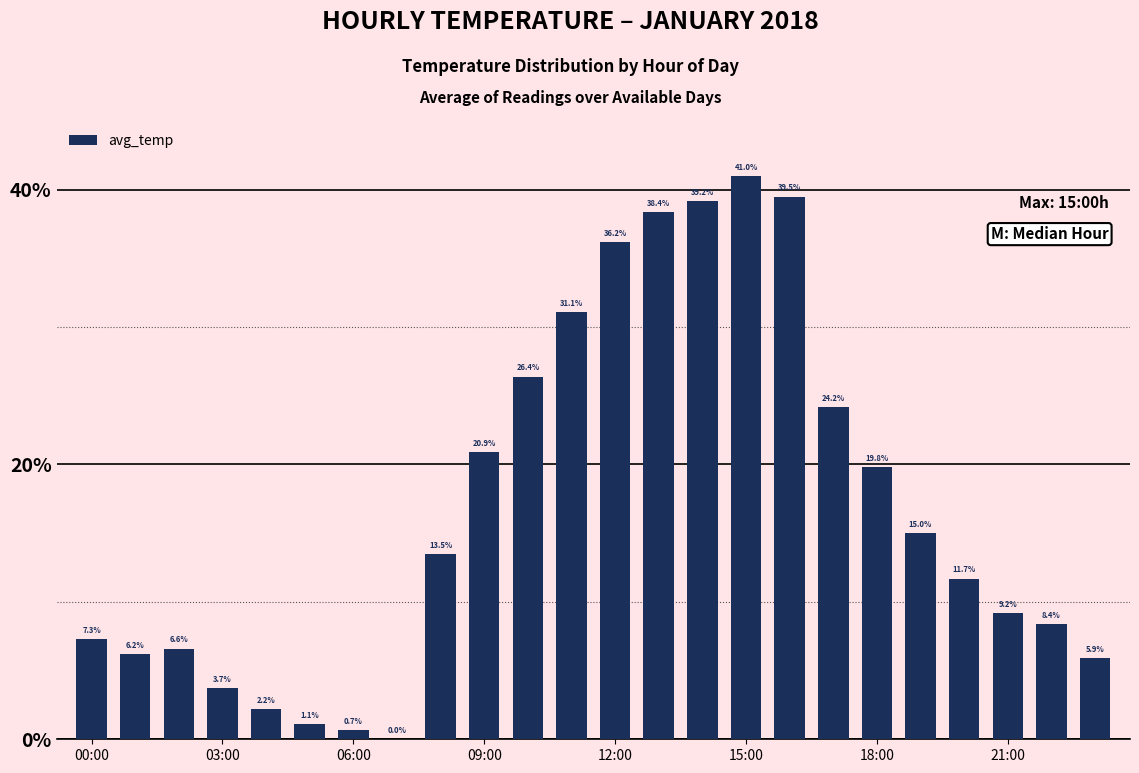

What is the sum of all values?

408.2